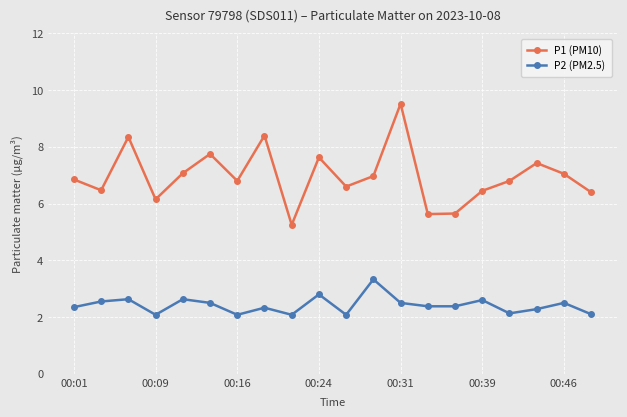

Which series has the largest range (max minus min)?

P1 (PM10)